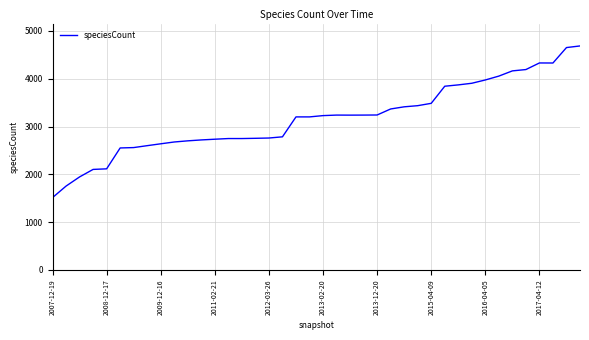

What is the greatest value displayed?

4686